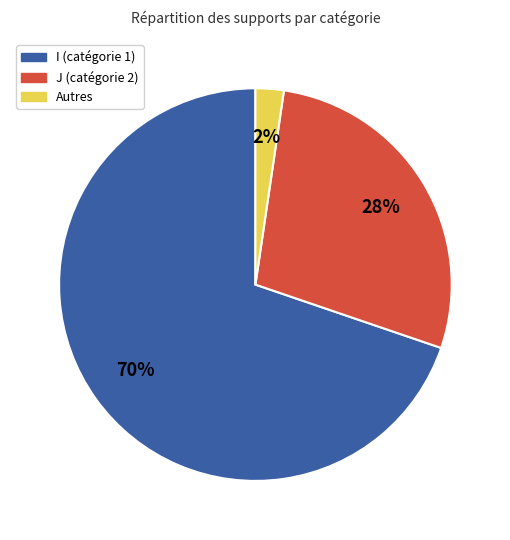

The Autres slice represents 2% of the pie. True or false?

True